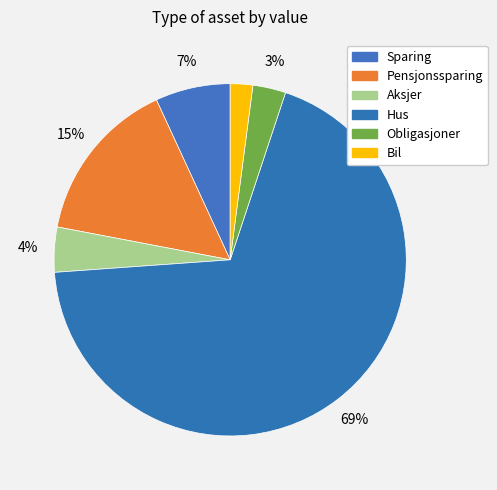

True or false: Obligasjoner accounts for 11% of the total.

False